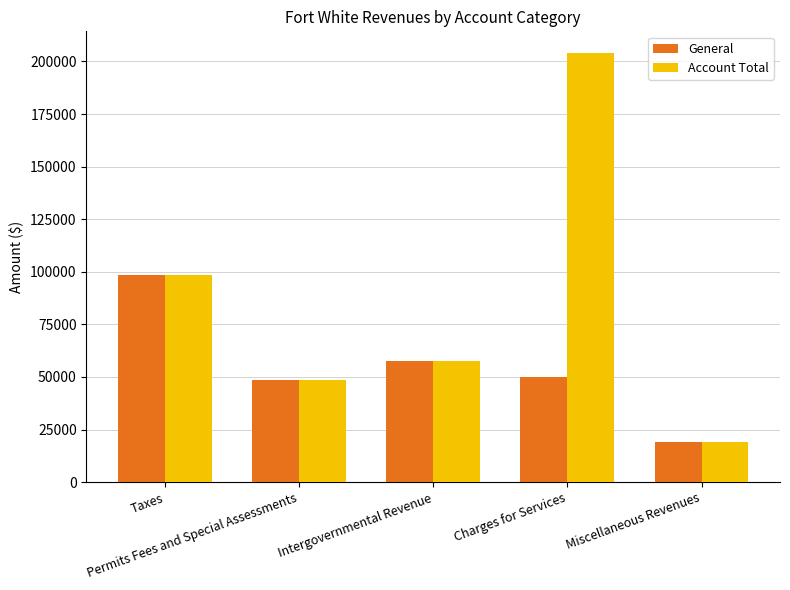

Reading left to right, list all the values displayed in this chart.

General: Taxes=98238	Permits Fees and Special Assessments=48372	Intergovernmental Revenue=57607	Charges for Services=49781	Miscellaneous Revenues=19062
Account Total: Taxes=98238	Permits Fees and Special Assessments=48372	Intergovernmental Revenue=57607	Charges for Services=204117	Miscellaneous Revenues=19165